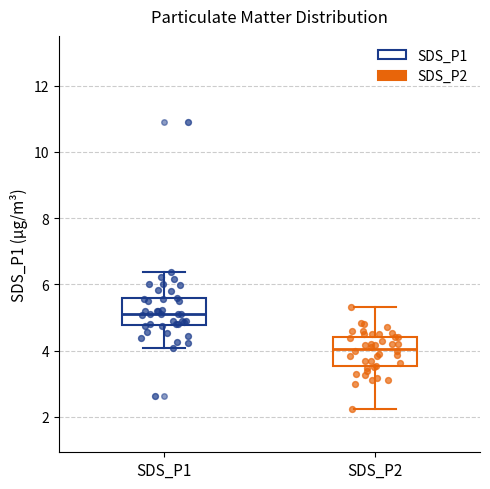

Reading left to right, read every box against the y-axis: the position of its median line, the range the box covers, and the ends of its whiskers. The values are not printed on the chart, so give them approximately, as read against the axis.

SDS_P1: median 5.2, box 4.8 to 5.6, whiskers 4.0 to 6.4
SDS_P2: median 4.0, box 3.6 to 4.4, whiskers 2.2 to 5.4